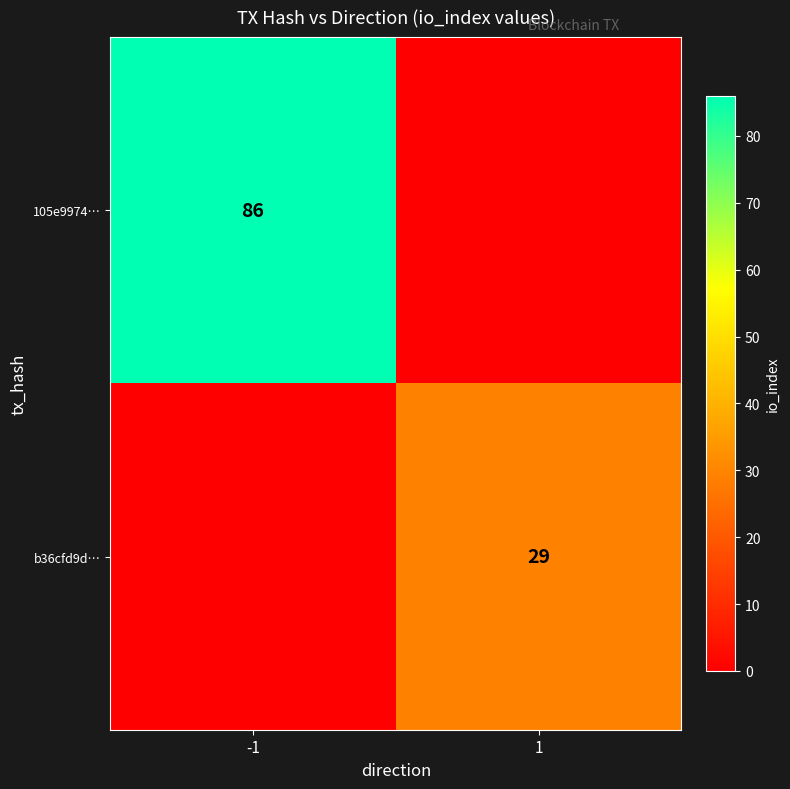

The value of b36cfd9d… at 1 is 29. True or false?

True